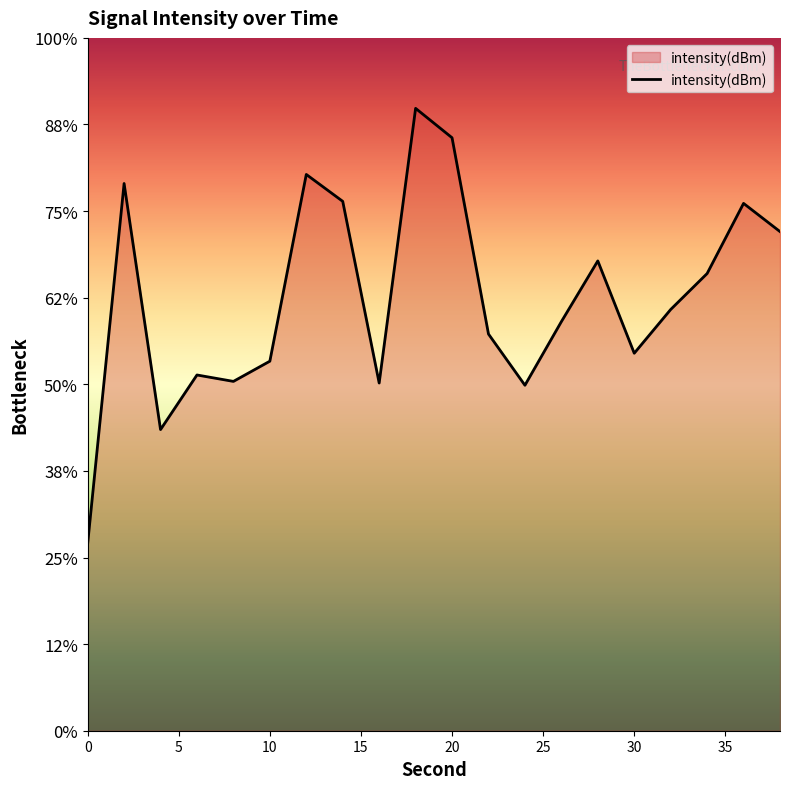

List the labels in order of value, smallest first.

0, 4, 24, 16, 8, 6, 10, 30, 22, 26, 32, 34, 28, 38, 36, 14, 2, 12, 20, 18